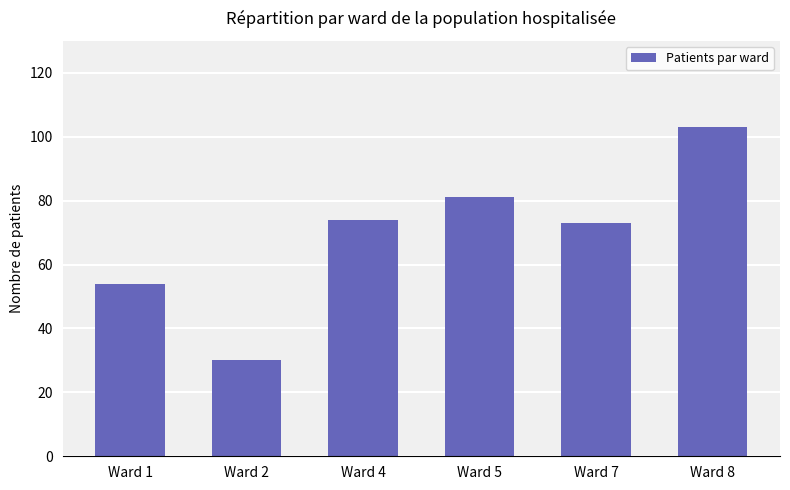

Reading left to right, extract all data points from this chart.

Ward 1=54	Ward 2=30	Ward 4=74	Ward 5=81	Ward 7=73	Ward 8=103